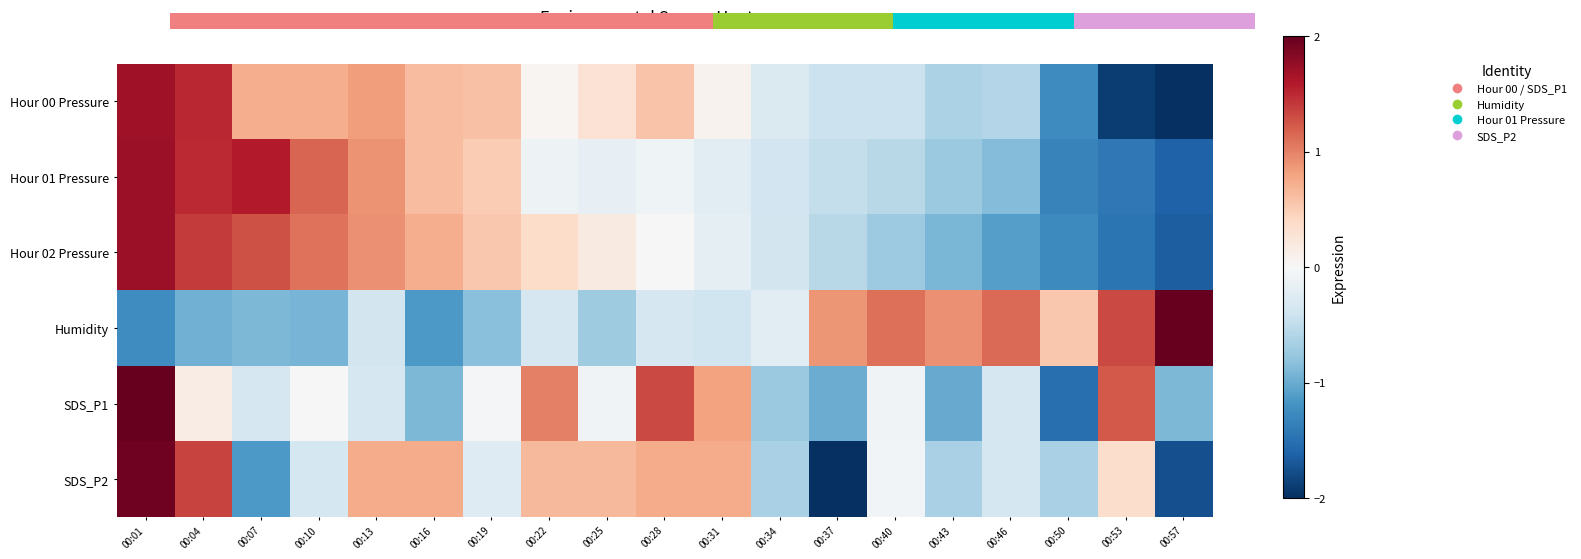

Where is SDS_P2 nearest to the value 0?

00:40